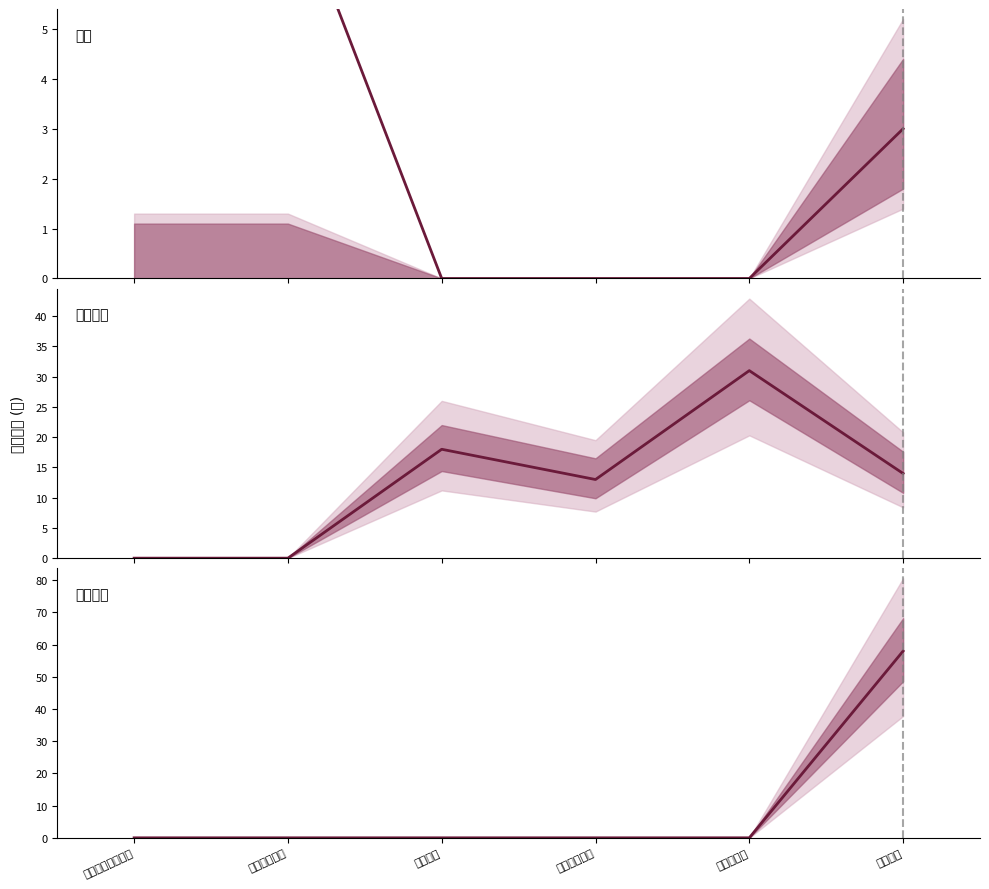

True or false: 事业单位 has a value of 0 at 四川天盈实业.

True